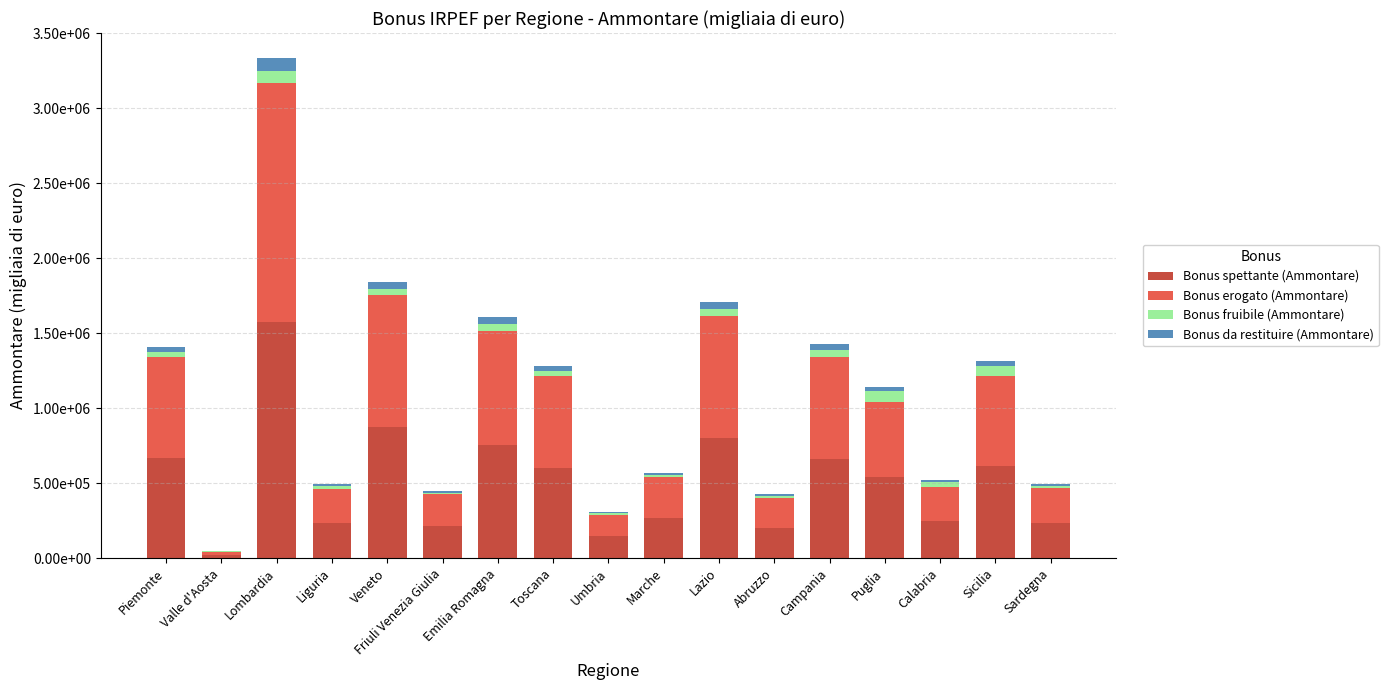

At Veneto, list the series in order from smallest to largest.

Bonus fruibile (Ammontare), Bonus da restituire (Ammontare), Bonus spettante (Ammontare), Bonus erogato (Ammontare)